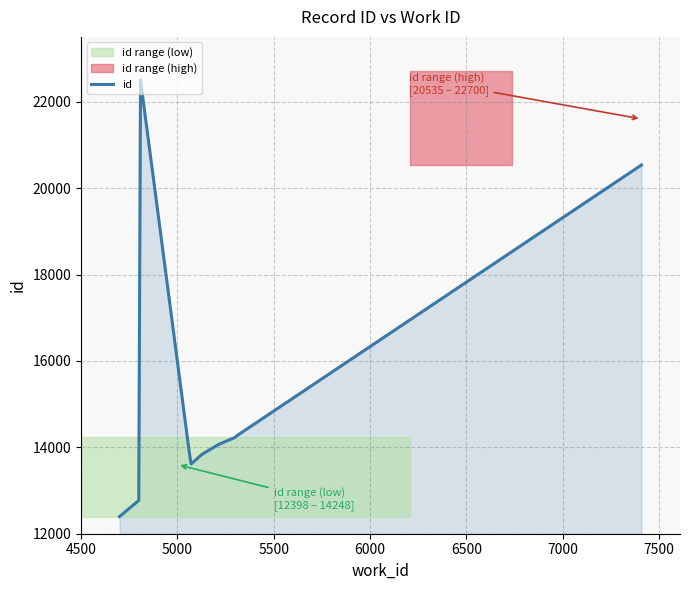

What is the maximum value shown in the chart?

22505.2